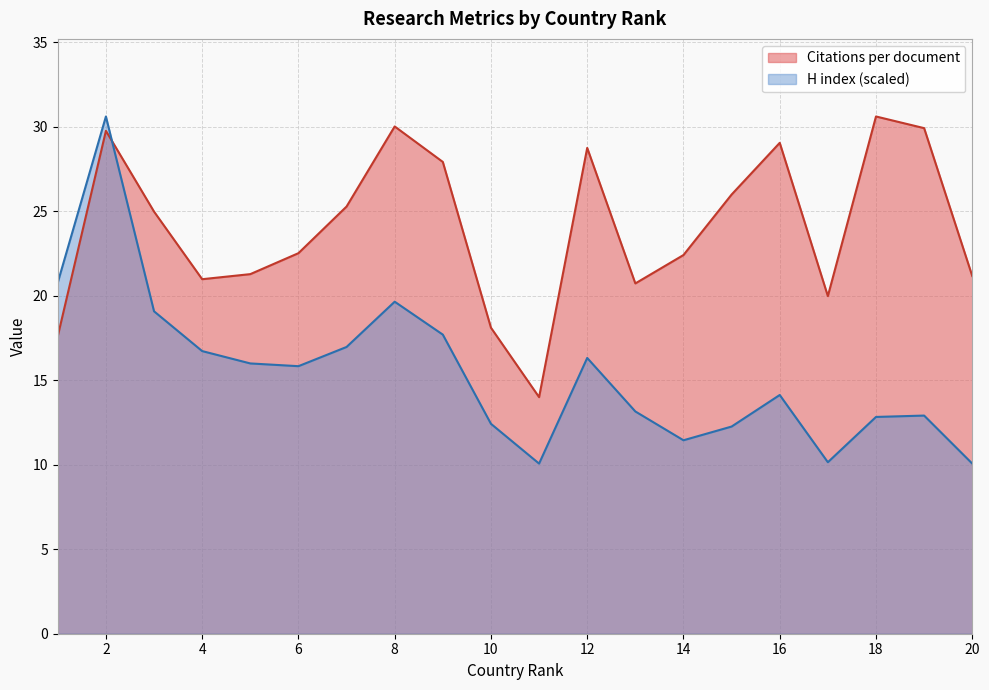

Between 10 and 14, which series saw the biggest shift?

Citations per document